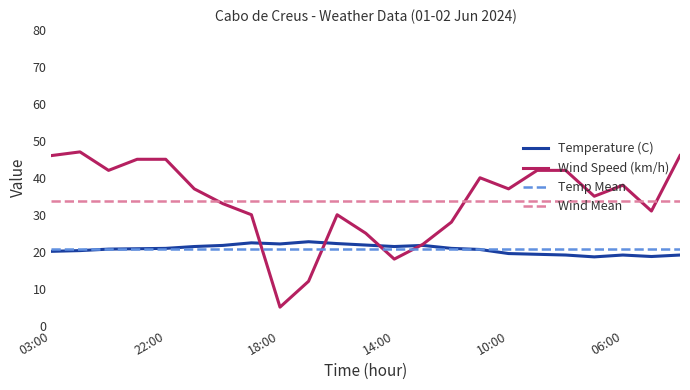

Read the Wind Speed (km/h) value at 20:00.

33.0